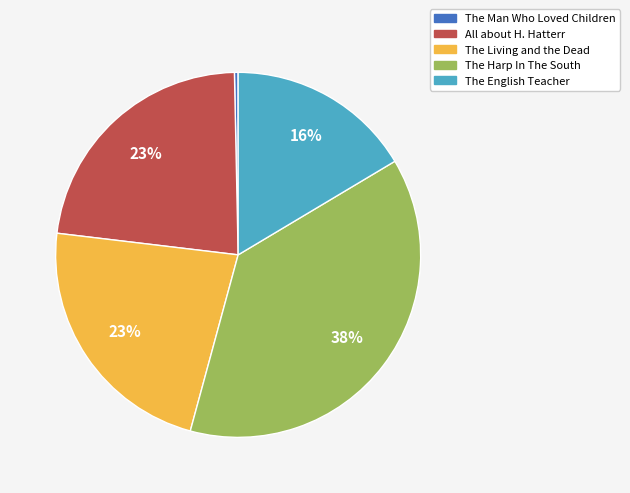

To the nearest percent, what is the combined percentage of All about H. Hatterr and The English Teacher?

39%